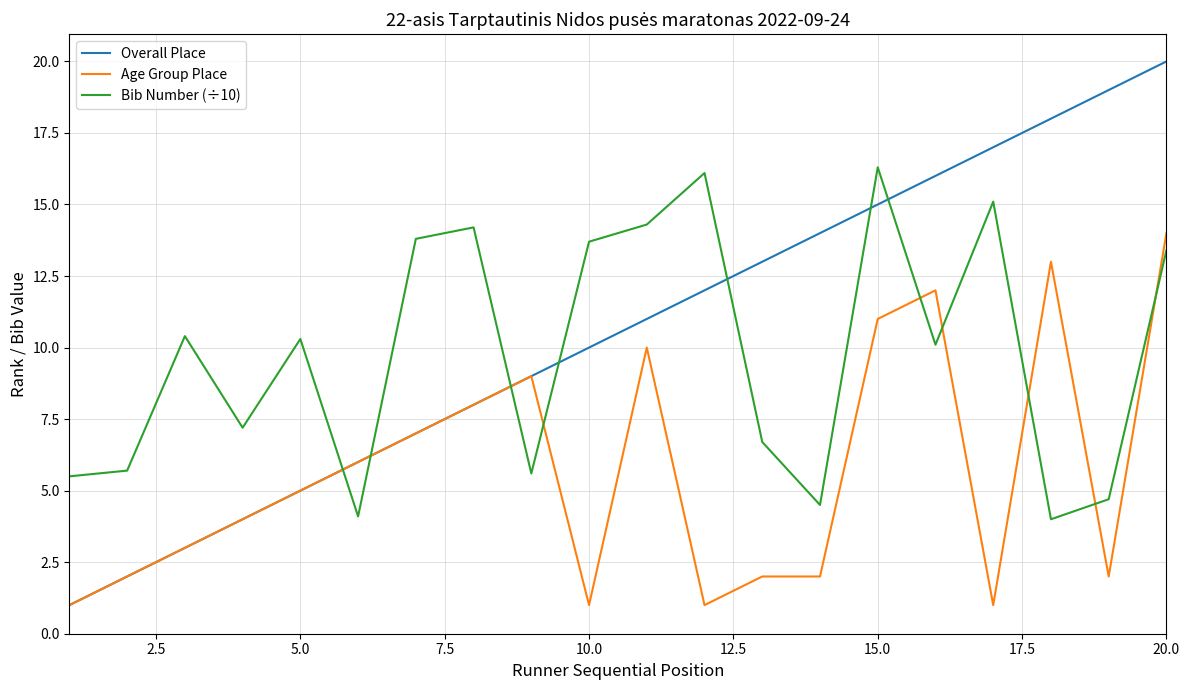

Which series has the largest range (max minus min)?

Overall Place